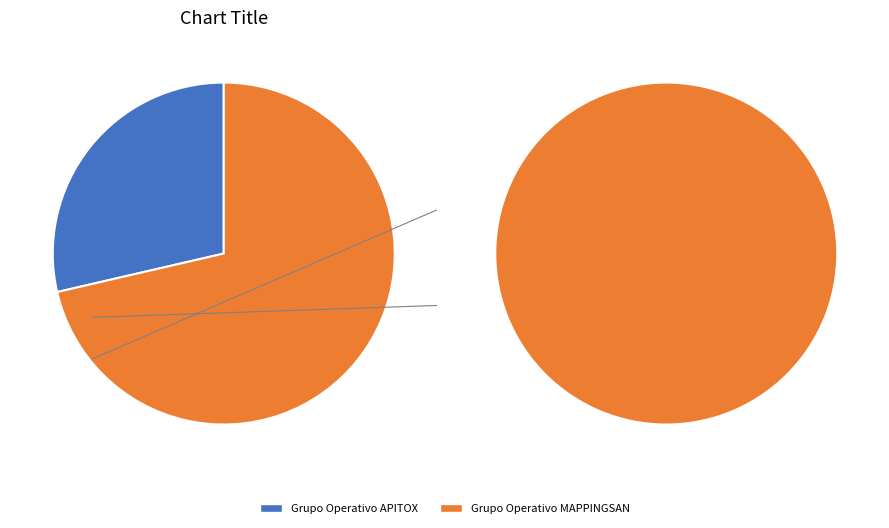

How many segments does this pie chart have?

2